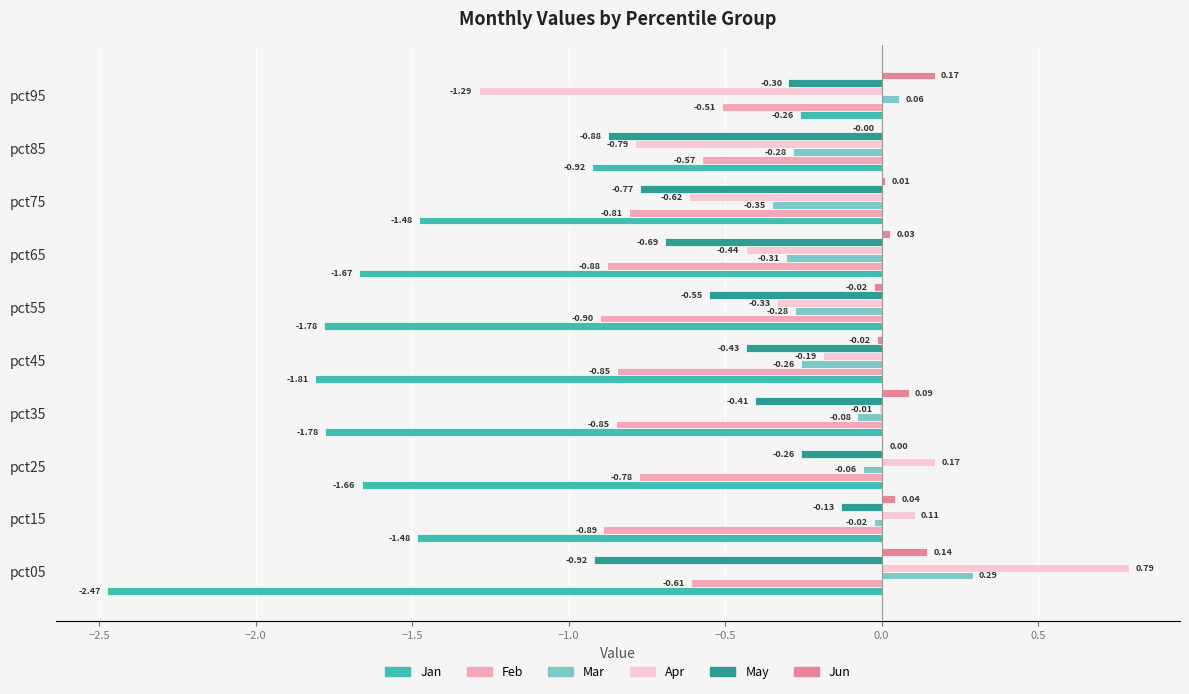

What is the sum of the May values at pct65 and pct85?

-1.6